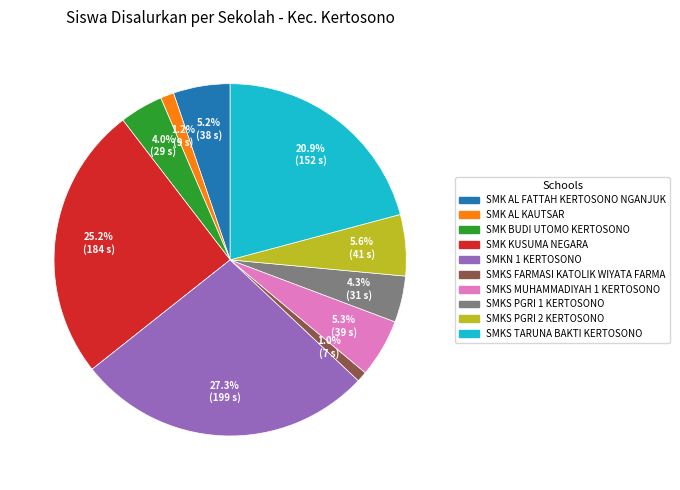

Is there a majority slice in this chart?

No